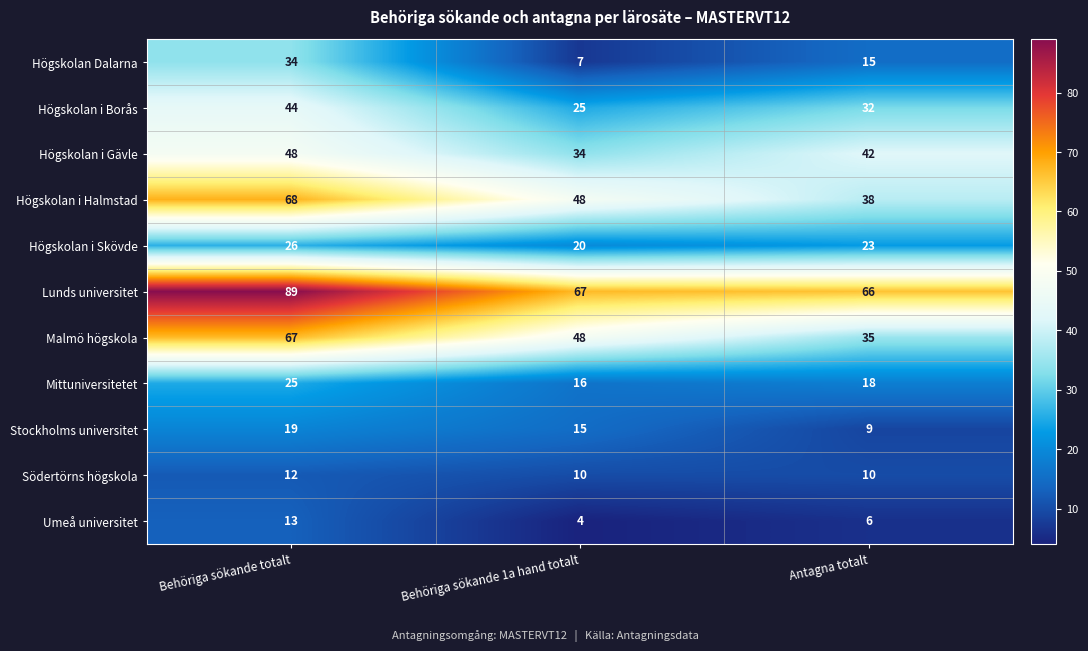

Which series has the largest total across all categories?

Lunds universitet